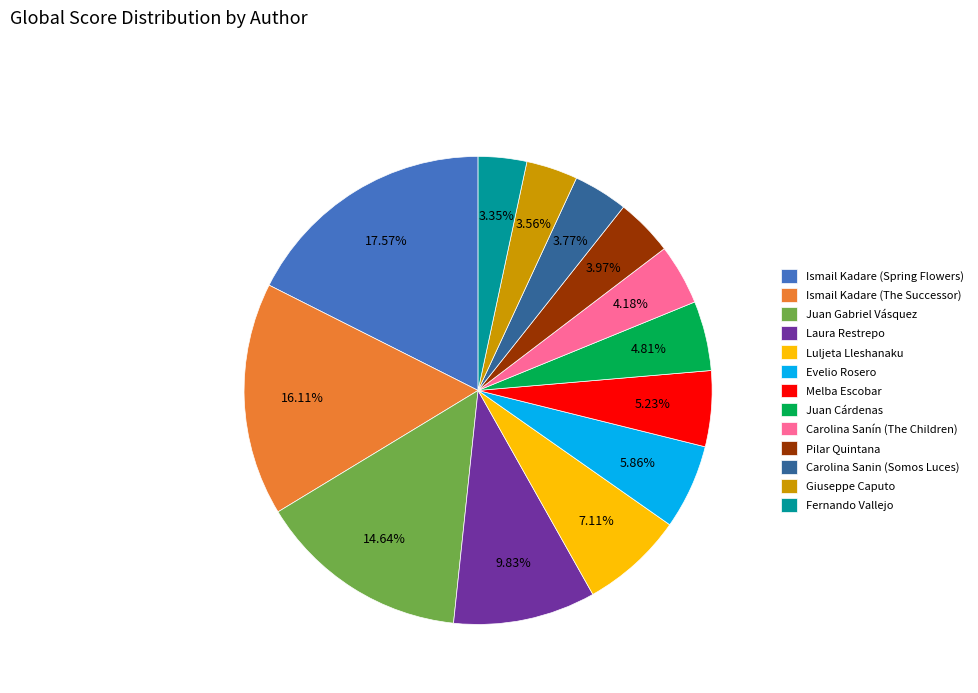

What percentage do Fernando Vallejo and Melba Escobar together represent?

8.6%